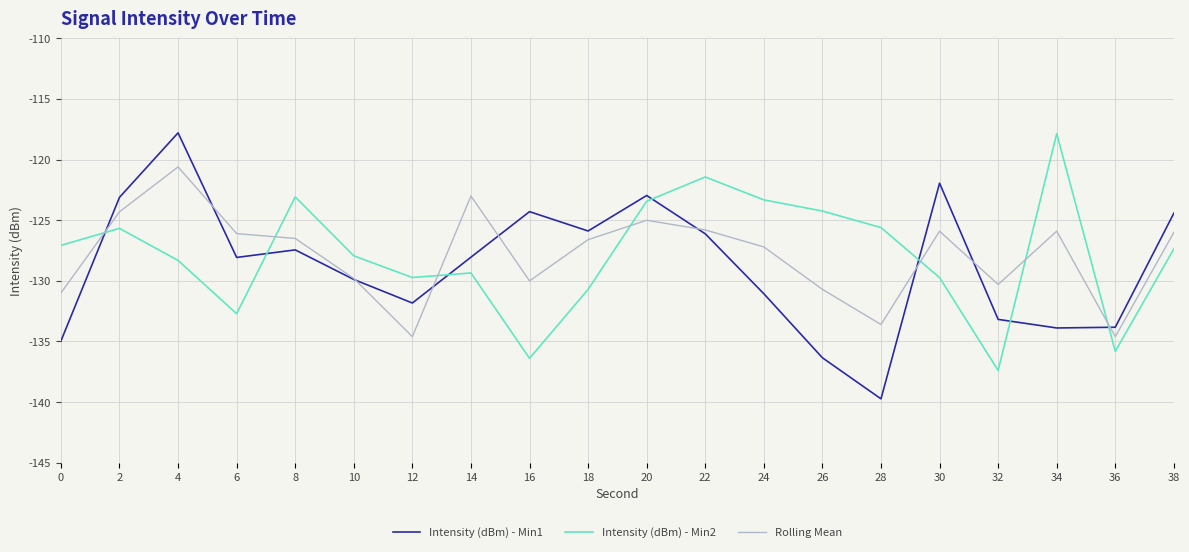

Where is the first local minimum for Intensity (dBm) - Min1?

6